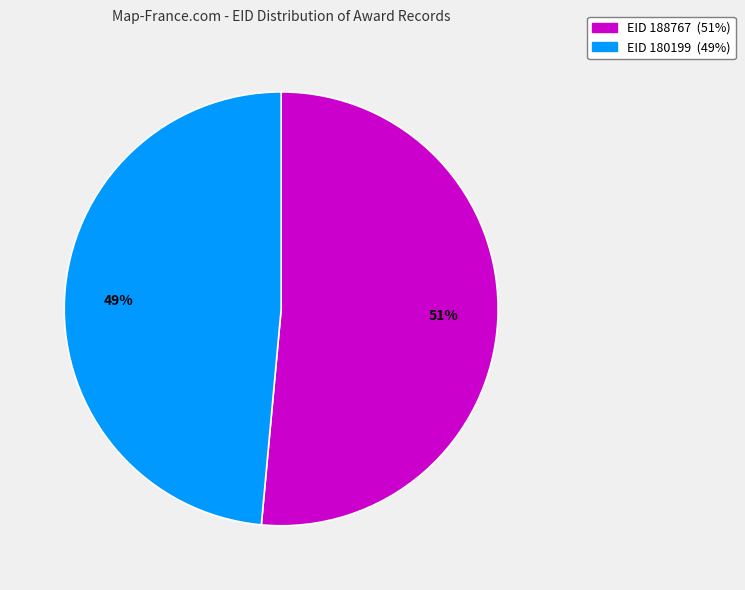

To the nearest percent, what percentage of the pie is EID 180199 (49%)?

49%